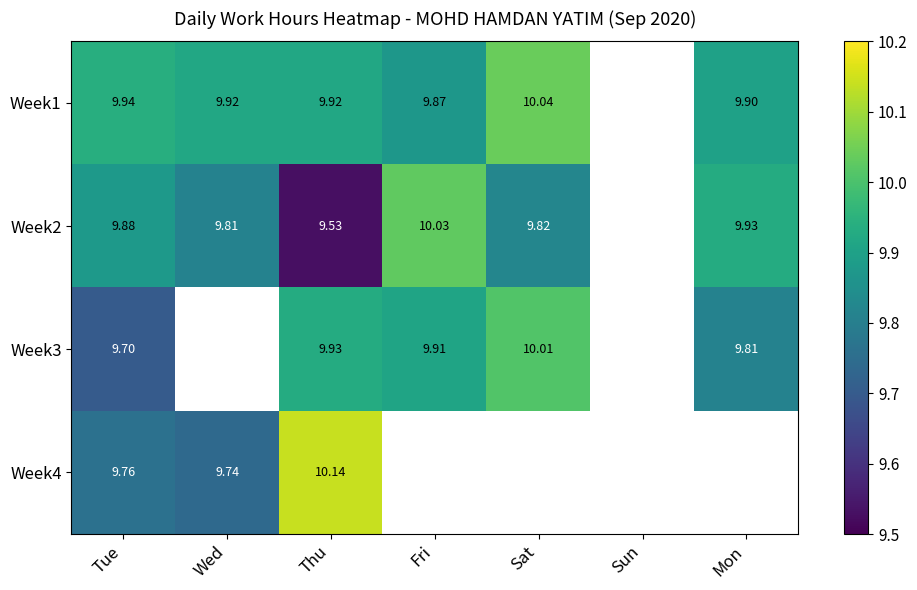

What is the spread (max minus min) of values at Thu?

0.6